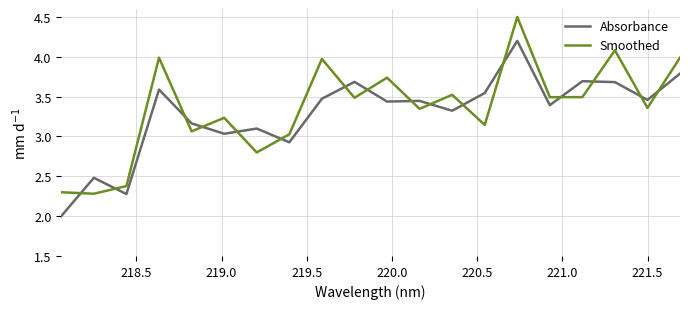

Which series ends up on top after the final intersection of Absorbance and Smoothed?

Smoothed